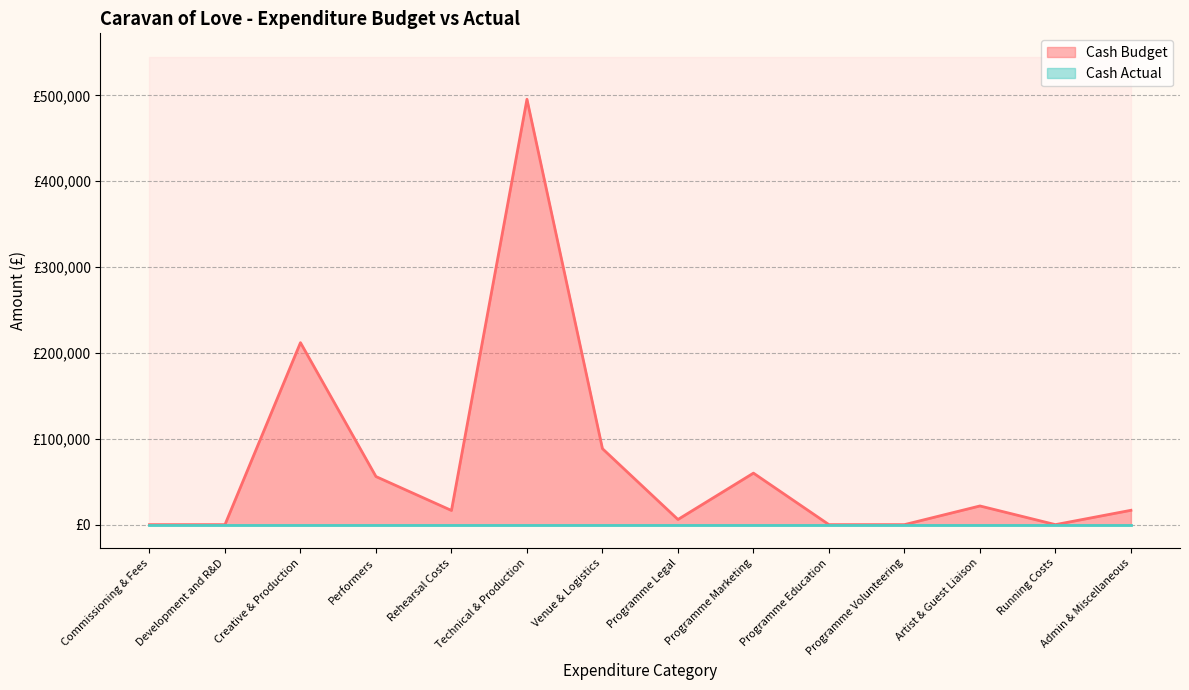

How many points are higher than both their immediate neighbors (excluding endpoints)?

4